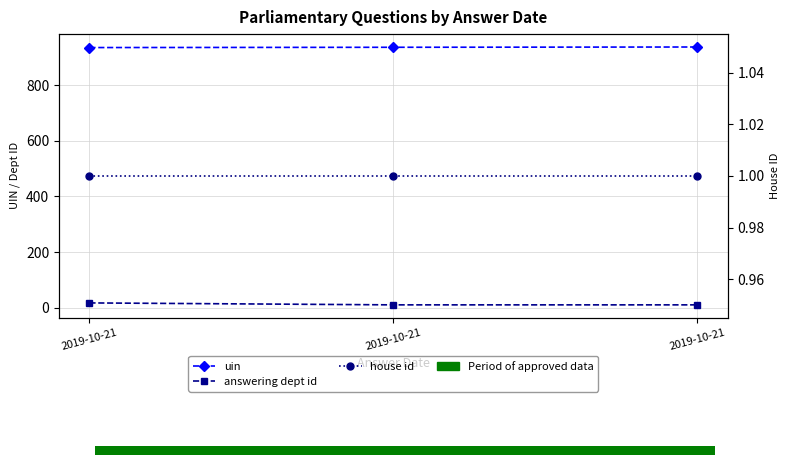

Which has a higher value, 2019-10-21 or 2019-10-21?

2019-10-21